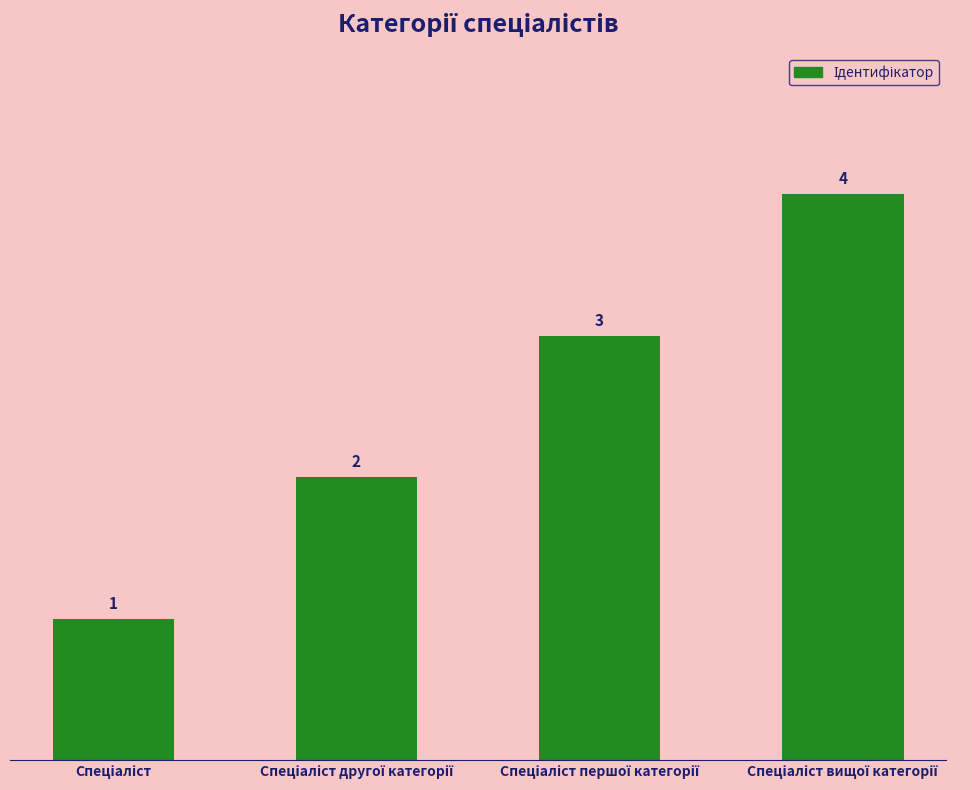

How many values are between 2 and 4?

3